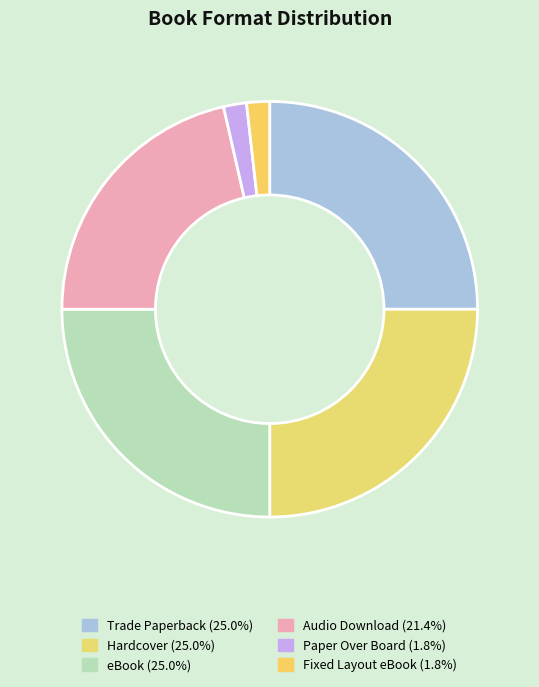

What is the ratio of the value at Trade Paperback to the value at Paper Over Board?

14.0